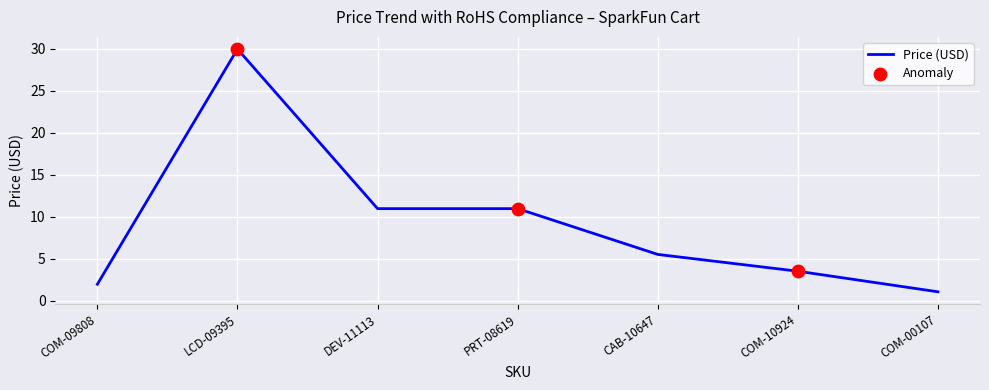

What is the ratio of the value at COM-09808 to the value at PRT-08619?

0.2